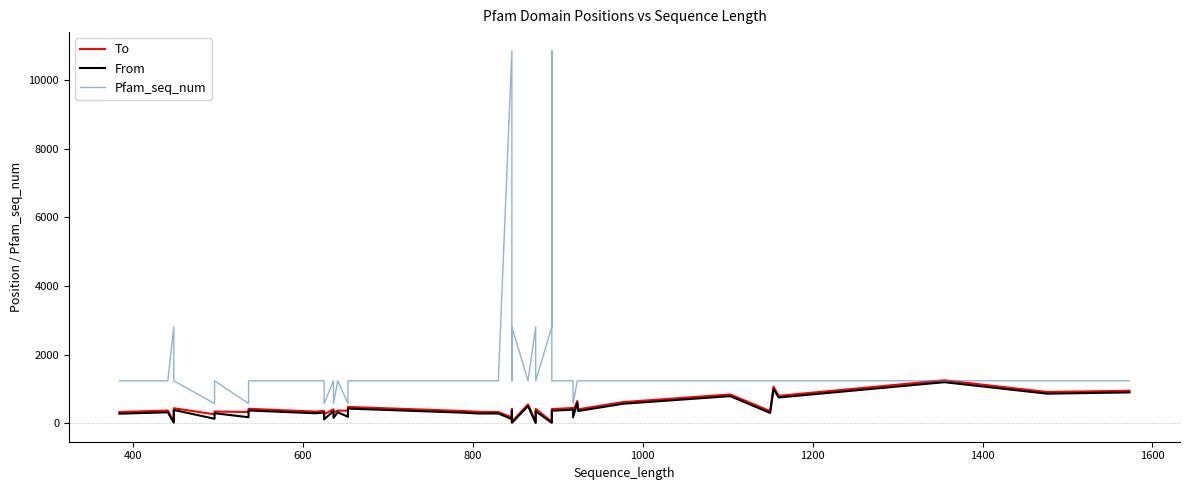

The From series shows 104 at 1600. True or false?

False